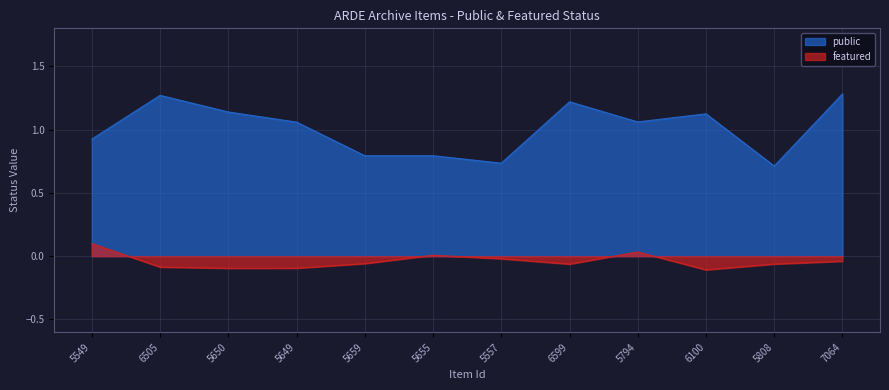

Between 7064 and 5659, which is larger?

7064